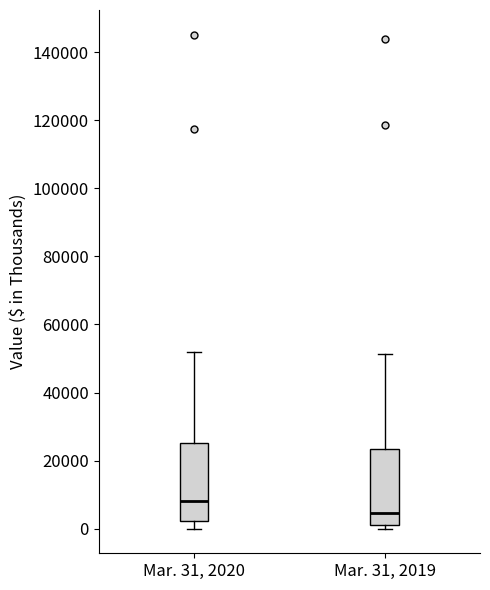

Reading left to right, read every box against the y-axis: the position of its median line, the range the box covers, and the ends of its whiskers. The values are not printed on the chart, so give them approximately, as read against the axis.

Mar. 31, 2020: median 8000, box 2000 to 26000, whiskers 0 to 52000
Mar. 31, 2019: median 4000, box 2000 to 24000, whiskers 0 to 52000